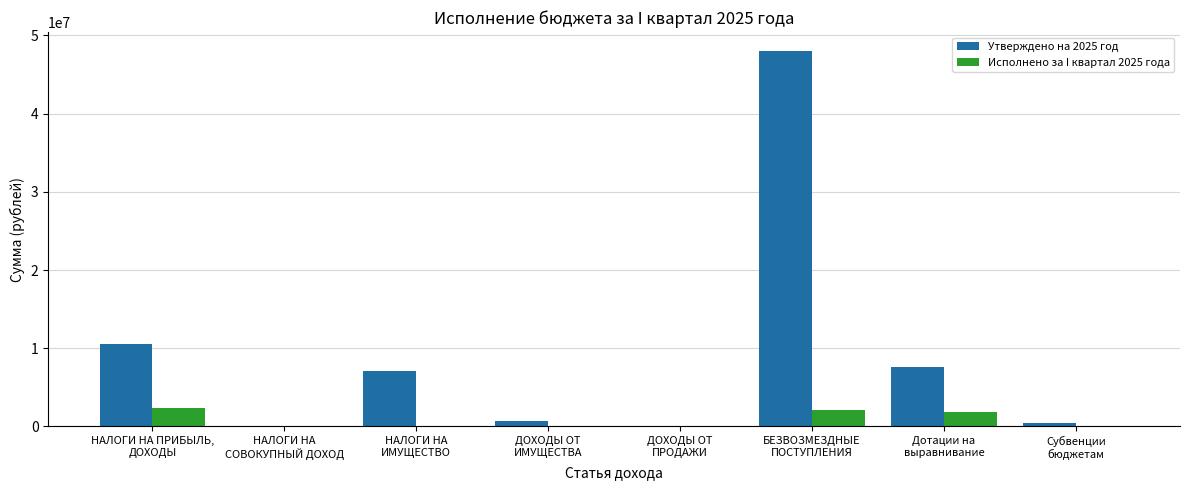

Which series has the largest total across all categories?

Утверждено на 2025 год